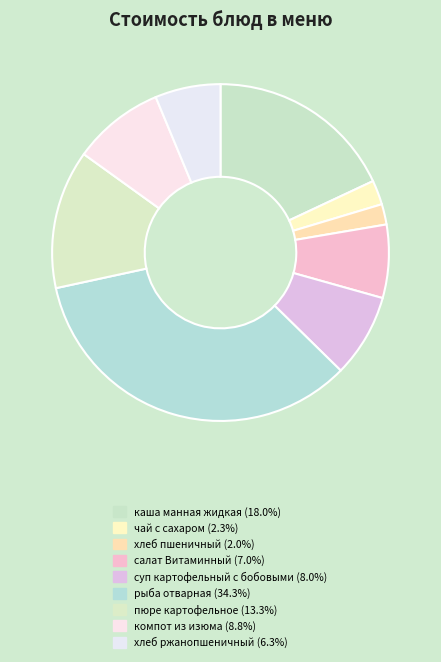

How much of the chart is everything except рыба отварная?

65.7%